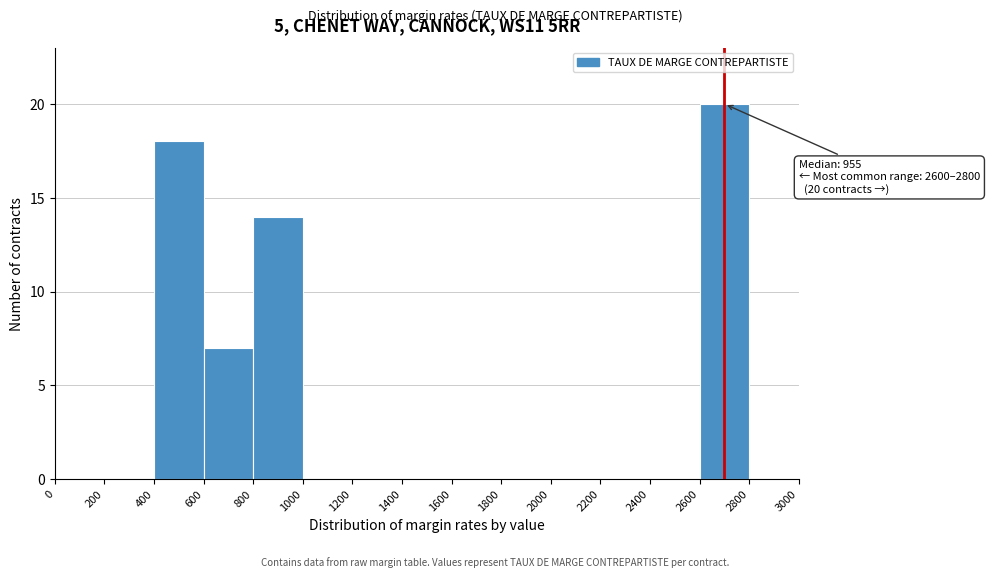

Which range on the x-axis has the tallest bar?

2600 to 2800